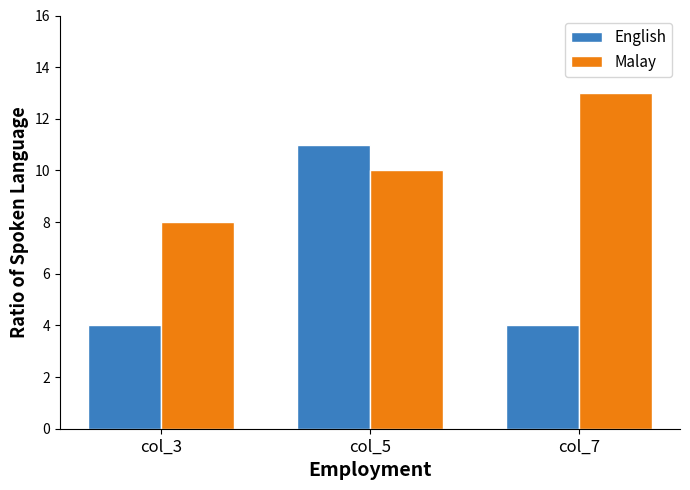

Reading right to left, transcribe all the data shown in this chart.

English: col_7=4	col_5=11	col_3=4
Malay: col_7=13	col_5=10	col_3=8